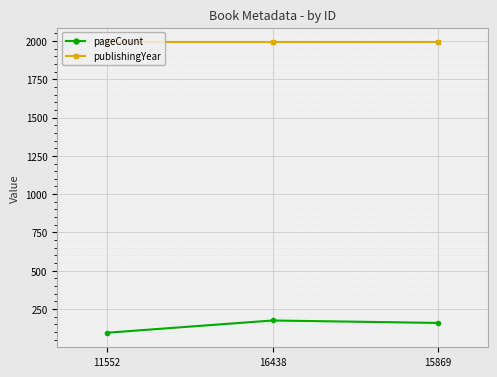

Rank the series by their maximum value, from lowest to highest.

pageCount, publishingYear